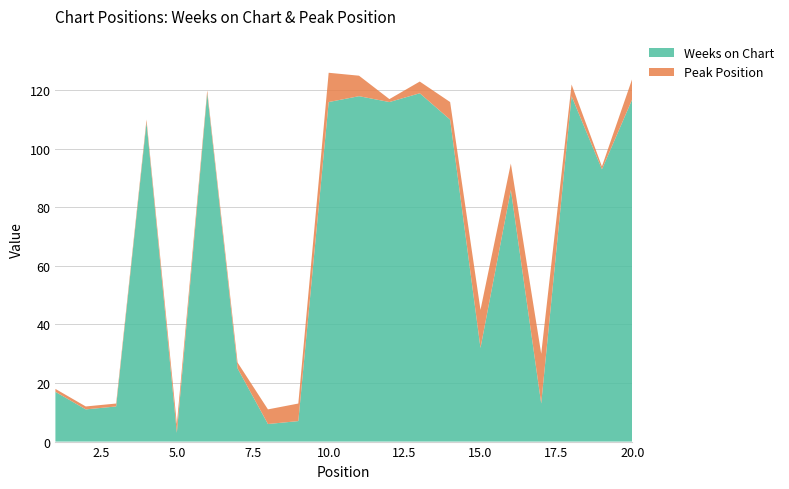

Reading left to right, what are all the values shown in this chart?

Weeks on Chart: 1=17	2=11	3=12	4=109	5=3	6=119	7=25	8=6	9=7	10=116	11=118	12=116	13=119	14=110	15=32	16=86	17=13	18=118	19=93	20=117
Peak Position: 1=1	2=1	3=1	4=1	5=3	6=1	7=2	8=5	9=6	10=10	11=7	12=1	13=4	14=6	15=13	16=9	17=17	18=4	19=1	20=7